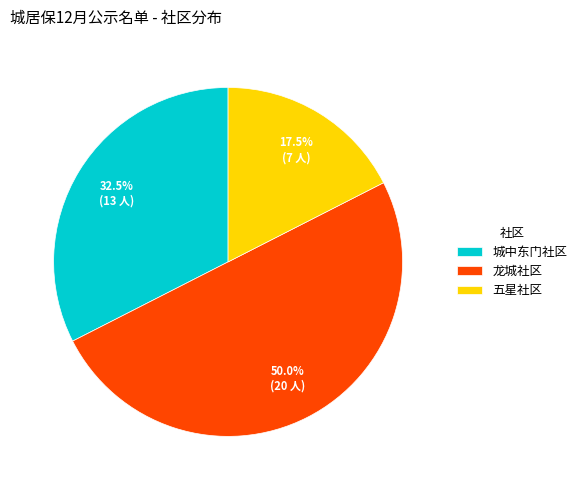

Does 五星社区 represent more than half of the total?

No